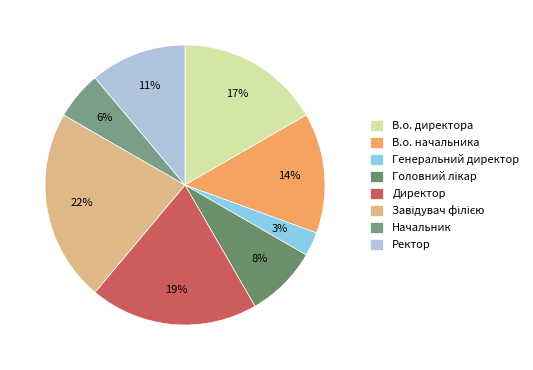

Is Директор the majority of the pie?

No